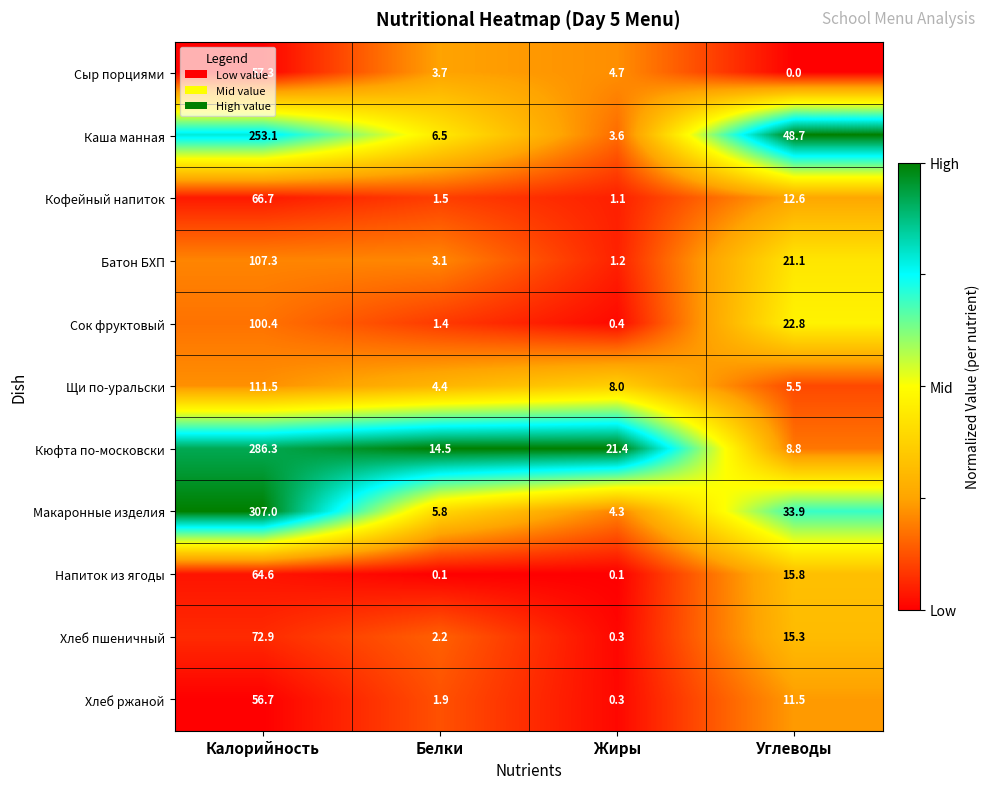

Between Калорийность and Жиры, which series saw the biggest shift?

Макаронные изделия